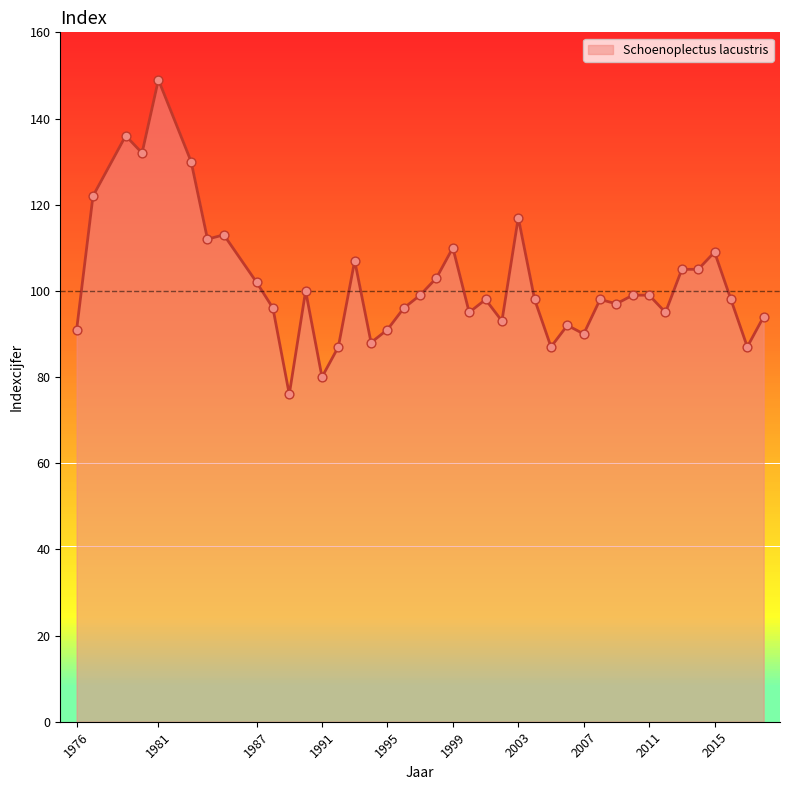

What is the difference between the maximum and minimum values?

73